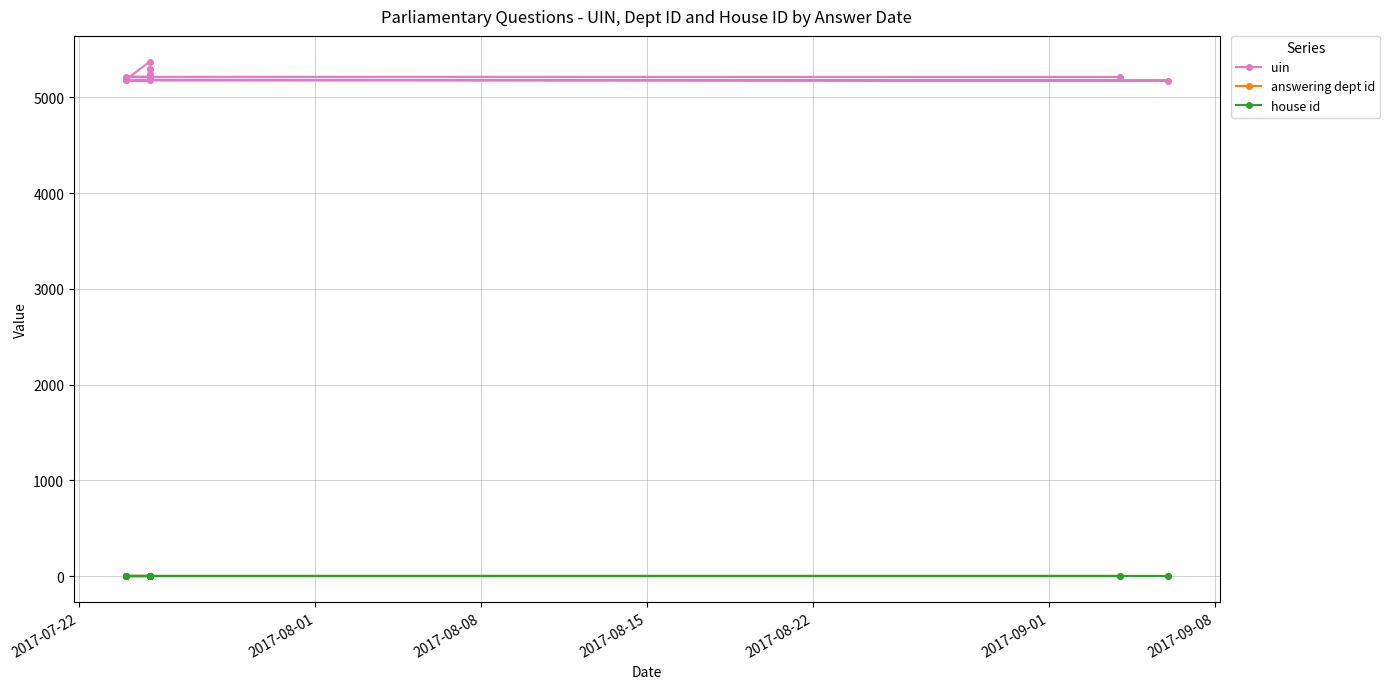

True or false: answering dept id and uin intersect in this chart.

False